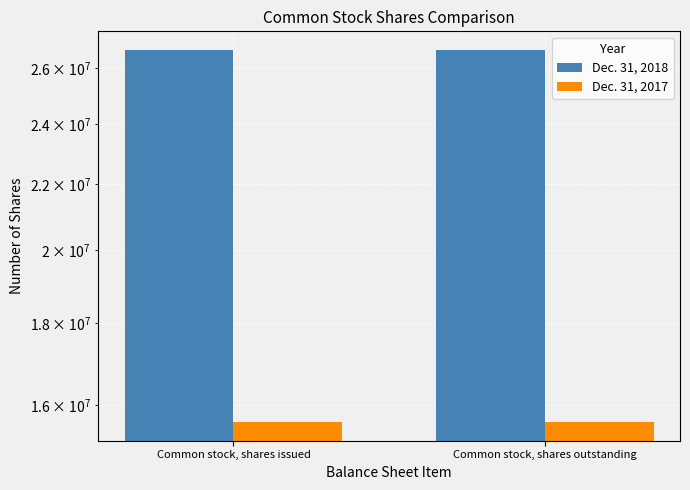

Between Common stock, shares issued and Common stock, shares outstanding, which is larger?

Common stock, shares issued